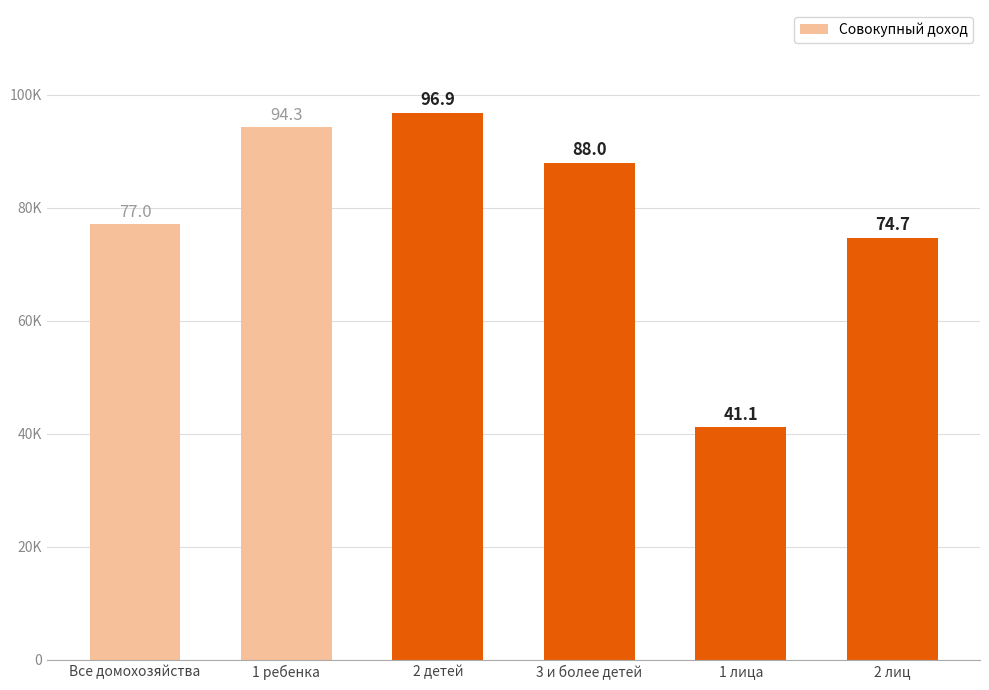

What is the difference between the maximum and second lowest values?

22150.7